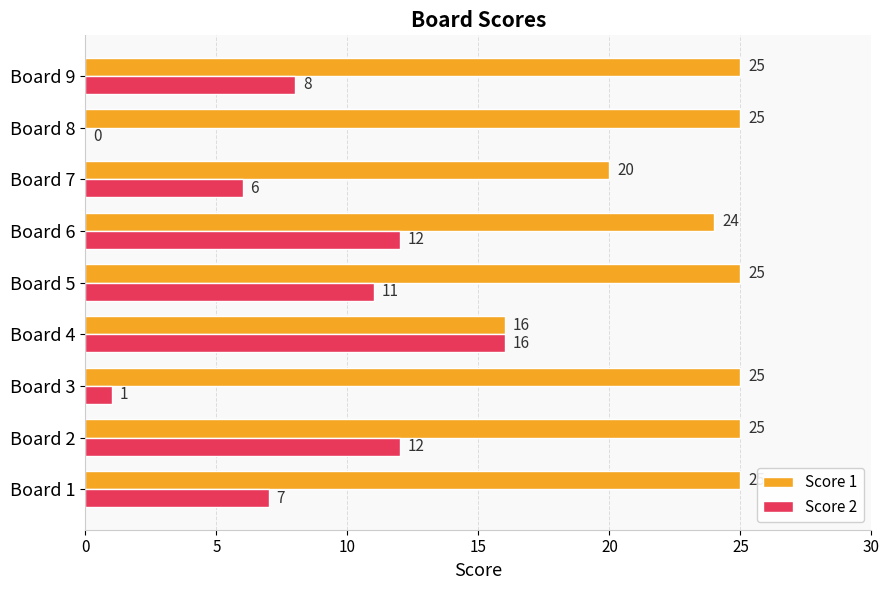

Which series has the largest total across all categories?

Score 1